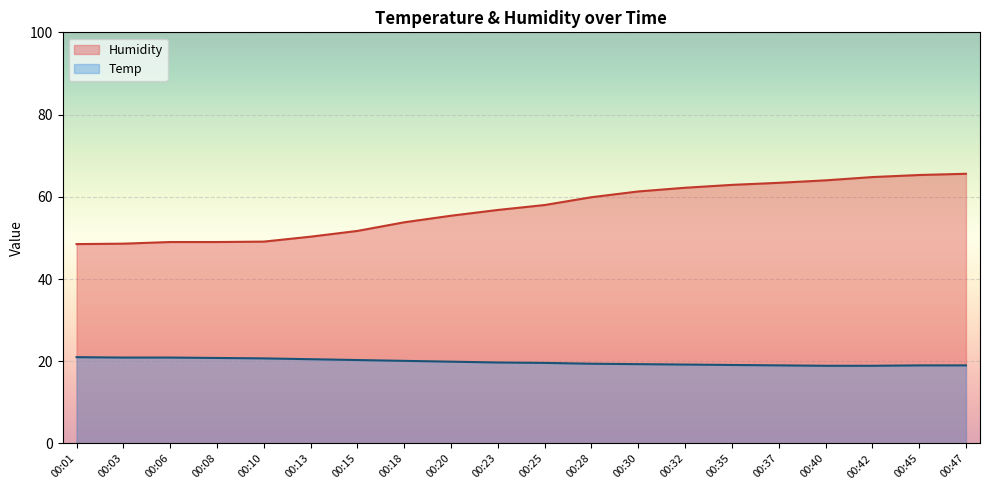

How many distinct data groups are displayed?

2